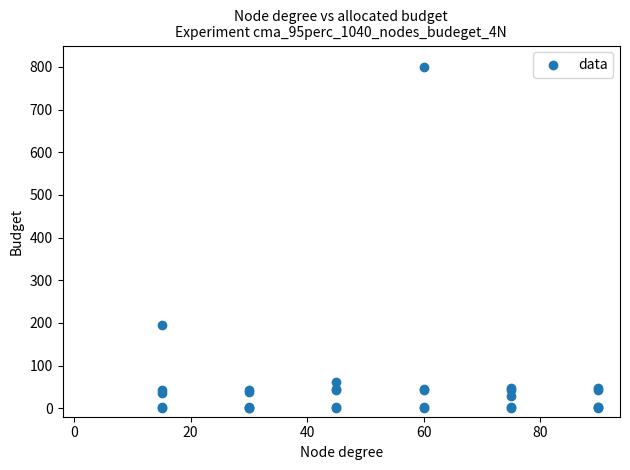

What Y value in the scatter plot is closest to 400?

194.0